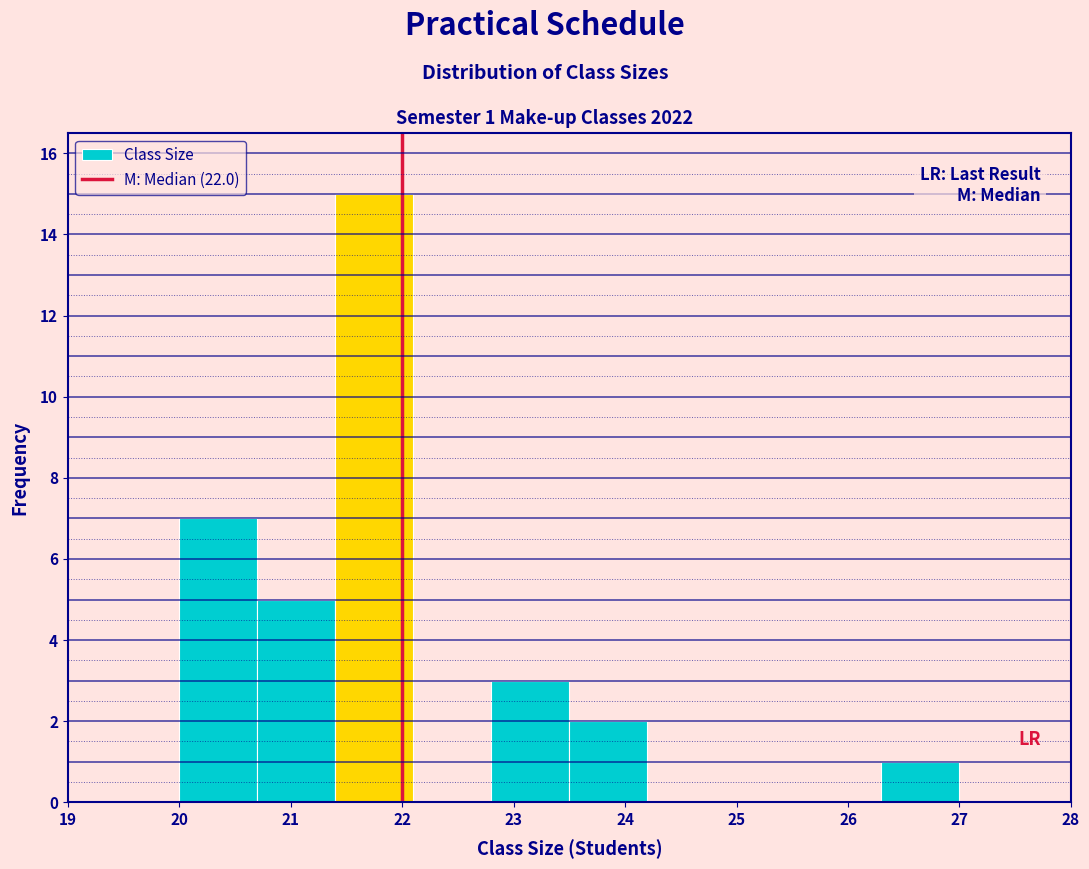

Which range on the x-axis has the tallest bar?

21.4 to 22.1